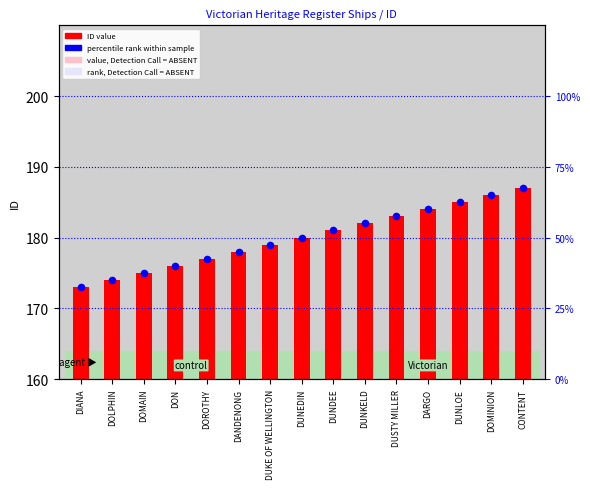

What is the total value across all series at DUKE OF WELLINGTON?

358